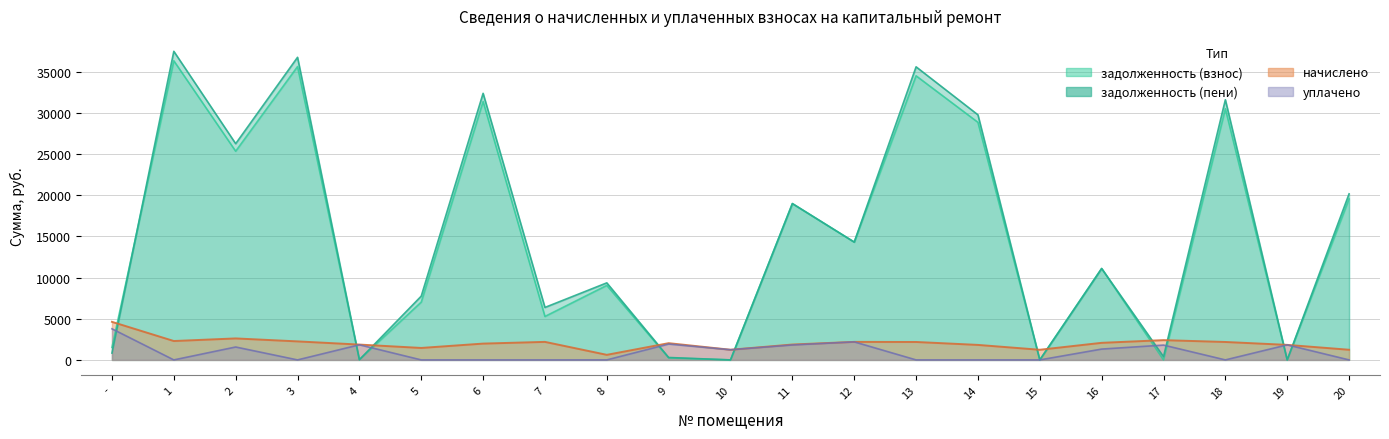

At 3, list the series in order from smallest to largest.

уплачено, начислено, задолженность (взнос), задолженность (пени)